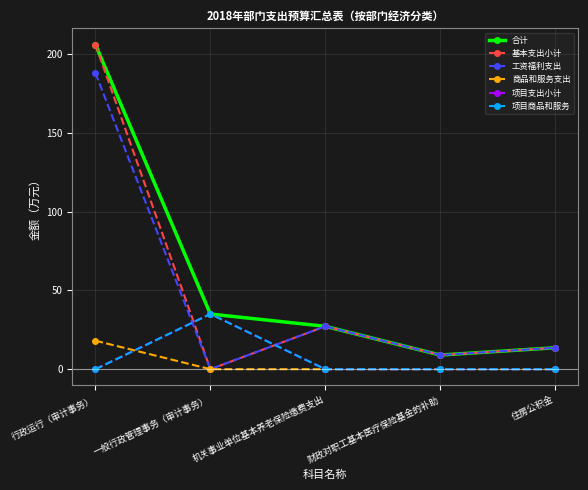

Where do 项目支出小计 and 基本支出小计 first cross each other?

行政运行（审计事务） and 一般行政管理事务（审计事务）